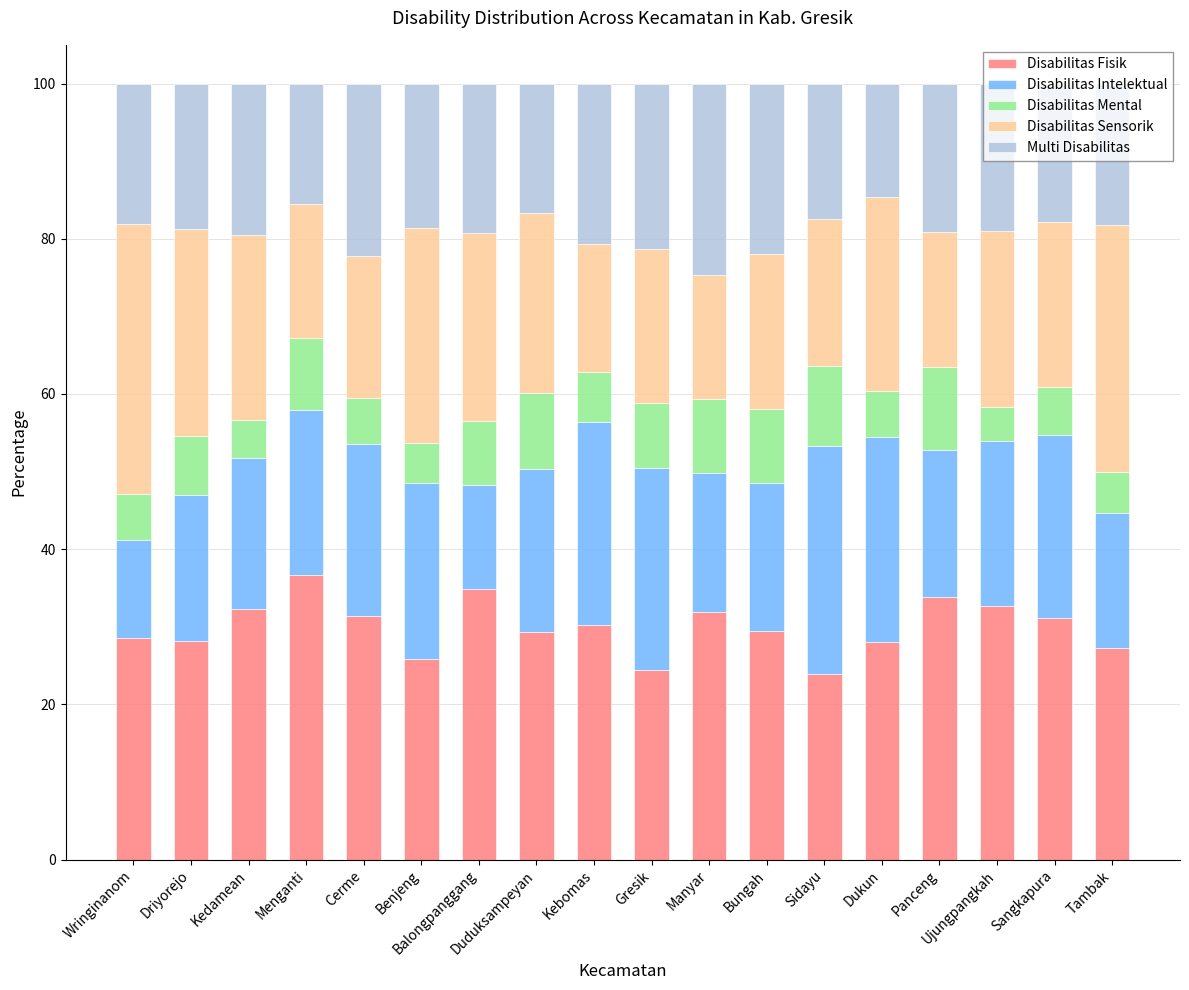

What is the maximum value for Disabilitas Fisik?

36.7